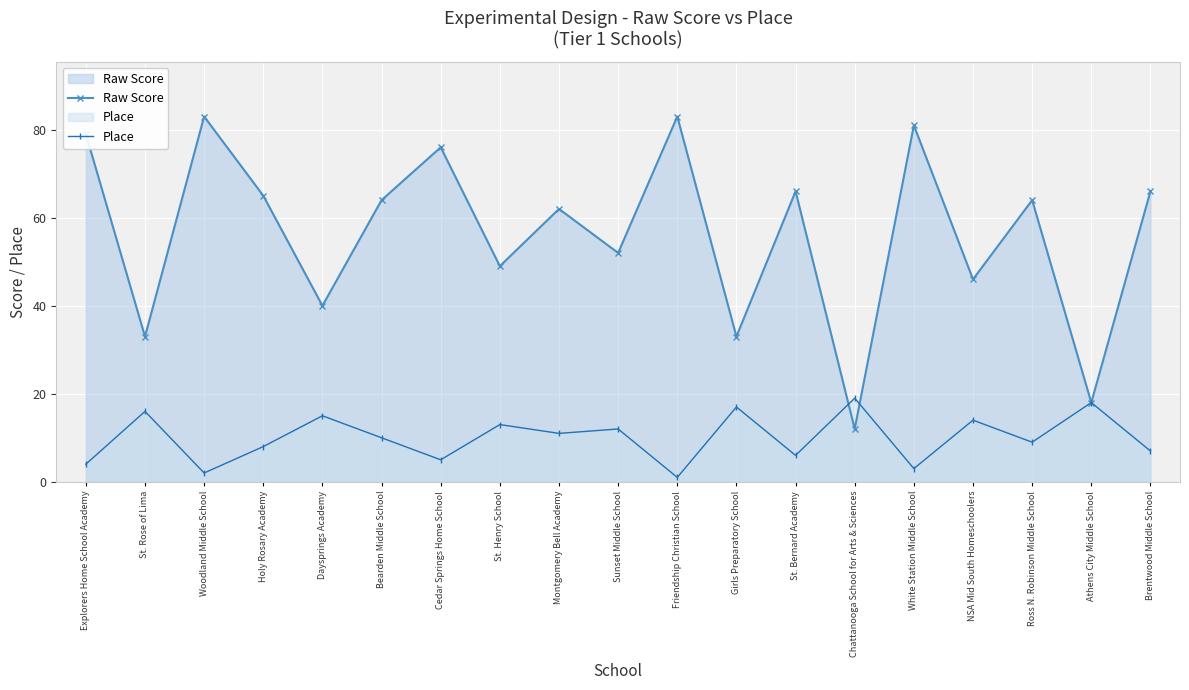

How many lines are shown in the chart?

2